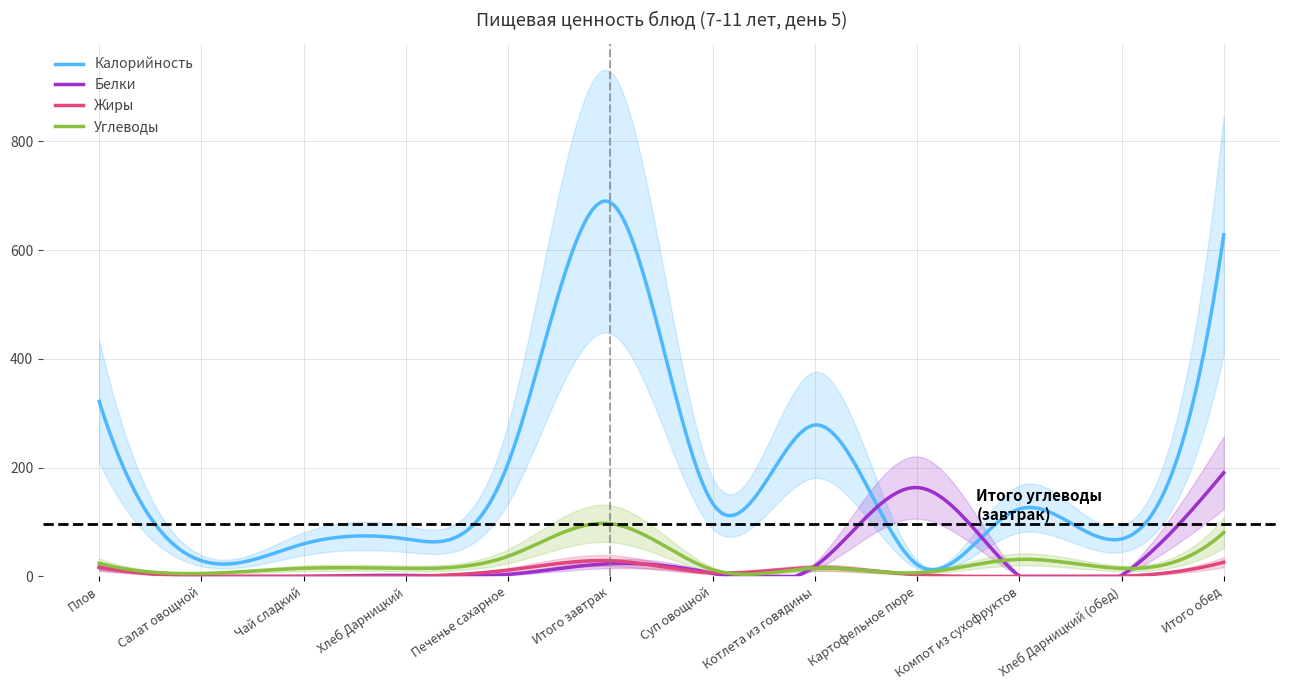

Which series has the widest spread of values?

Калорийность